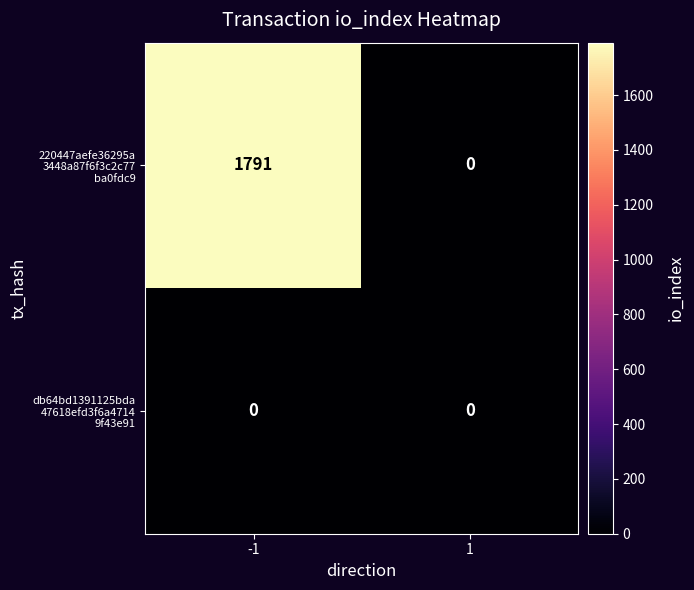

What is the spread (max minus min) of values at -1?

1791